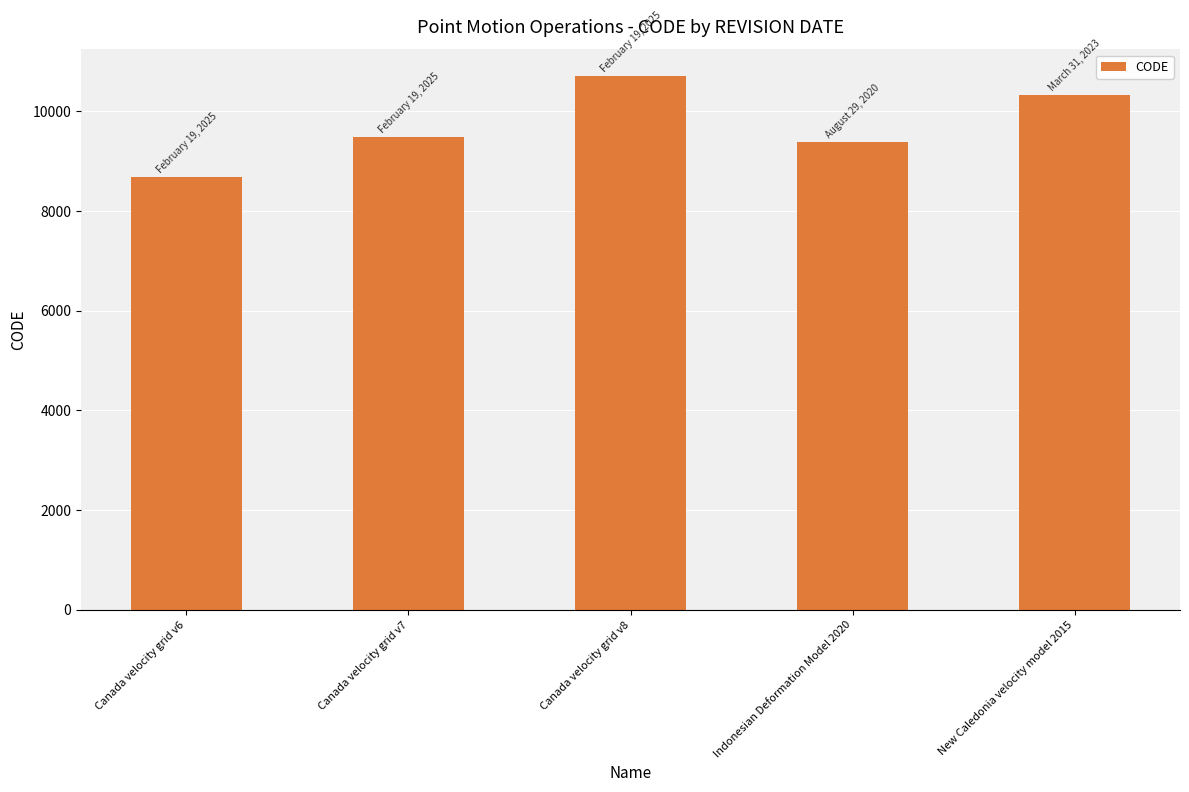

What is the ratio of the value at Canada velocity grid v7 to the value at New Caledonia velocity model 2015?

0.9